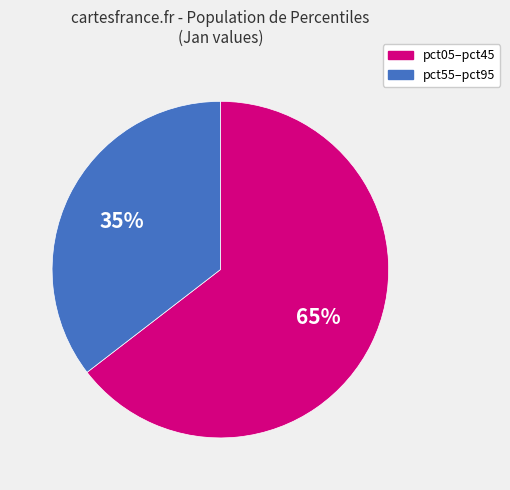

True or false: pct05–pct45 accounts for 65% of the total.

True